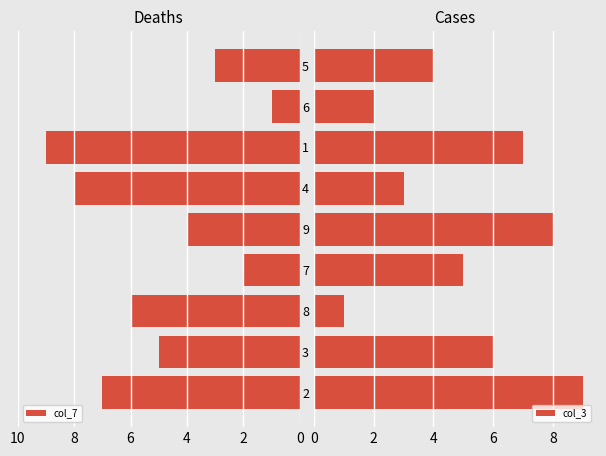

The value of col_3 at 6 is 3. True or false?

False